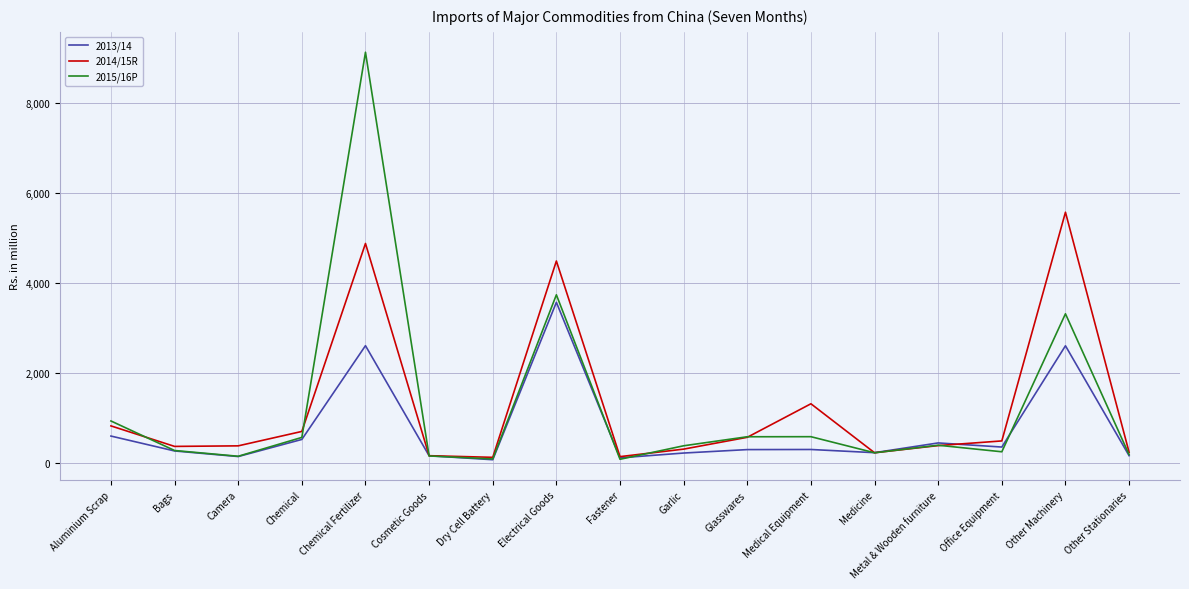

What is the highest value of the 2015/16P series?

9134.2